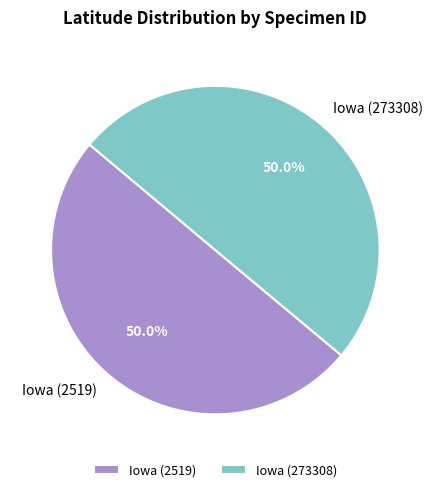

What is the ratio of the value at Iowa (2519) to the value at Iowa (273308)?

1.0